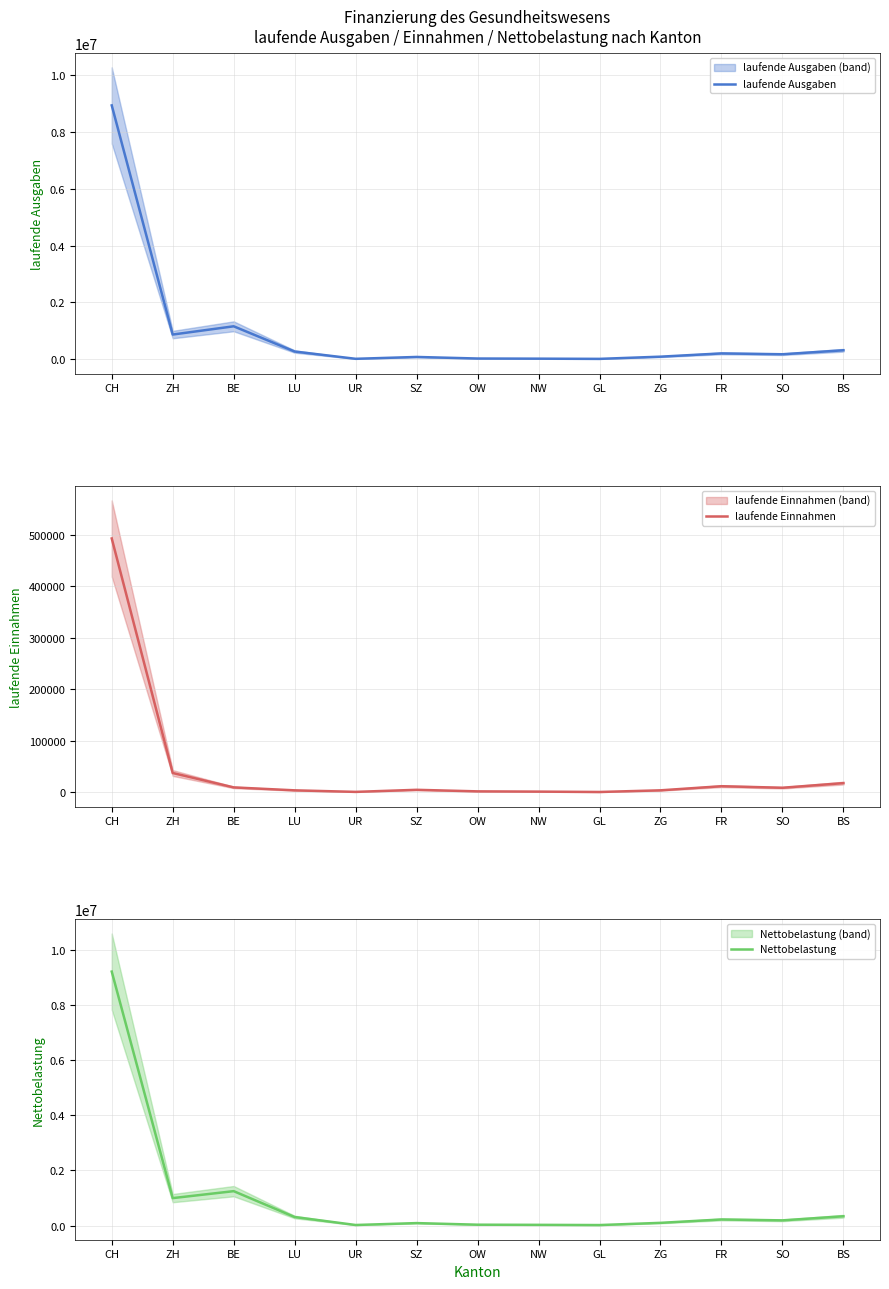

What is the label of the 11th point from the right?

BE